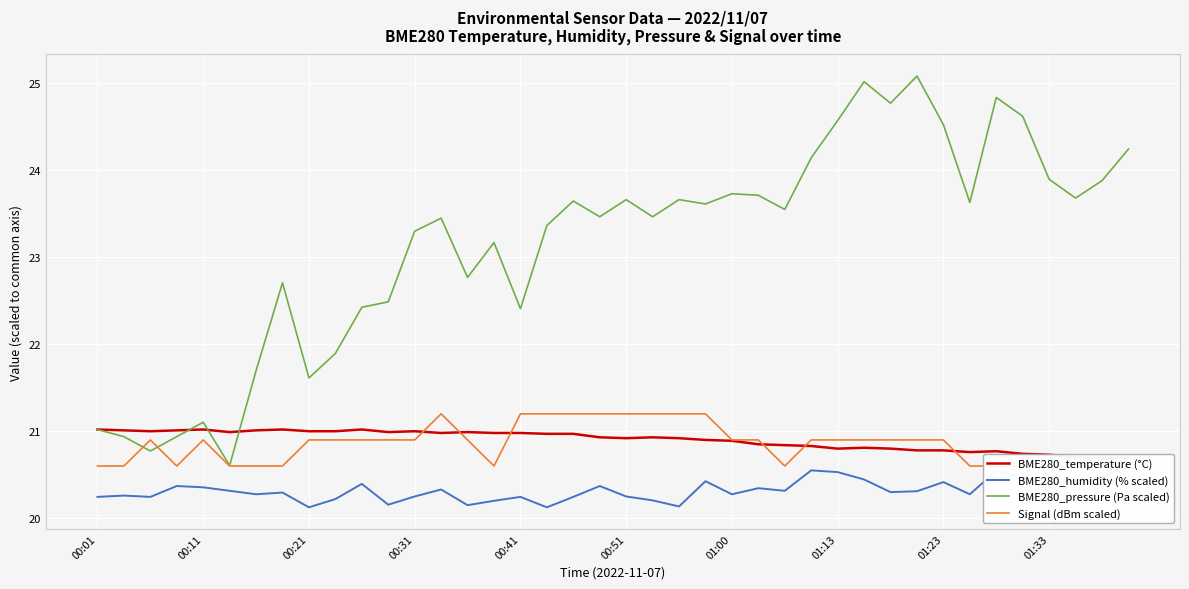

What is the maximum value for BME280_pressure (Pa scaled)?

25.1